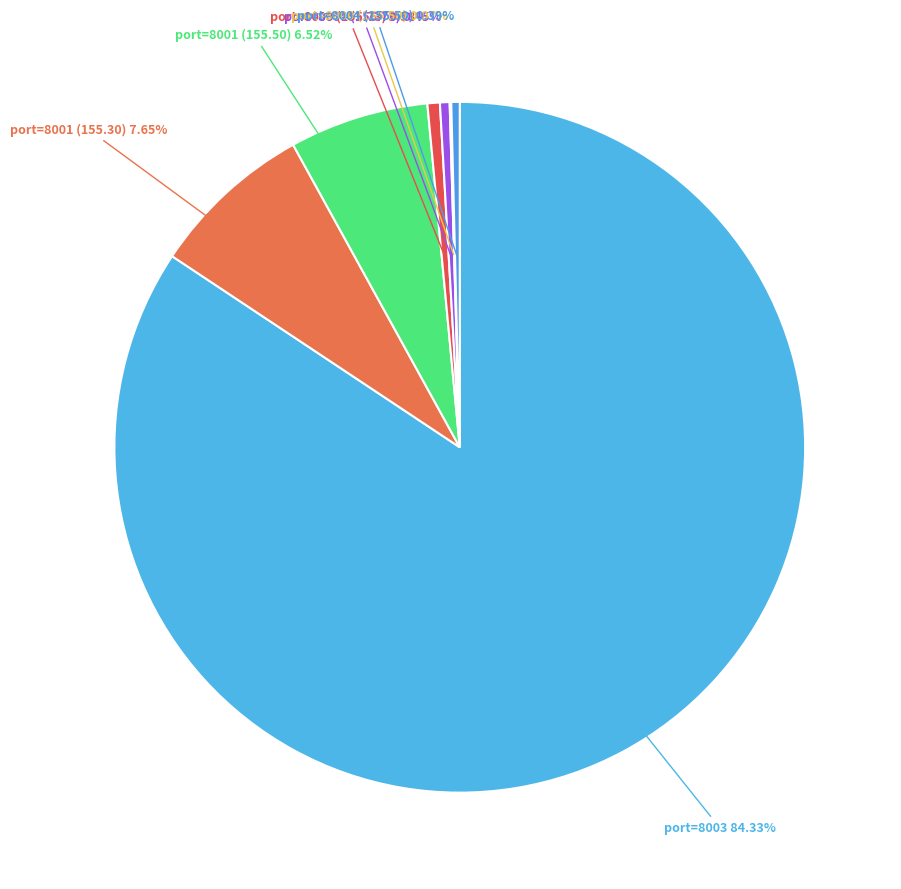

What is the largest slice in the pie chart?

port=8003